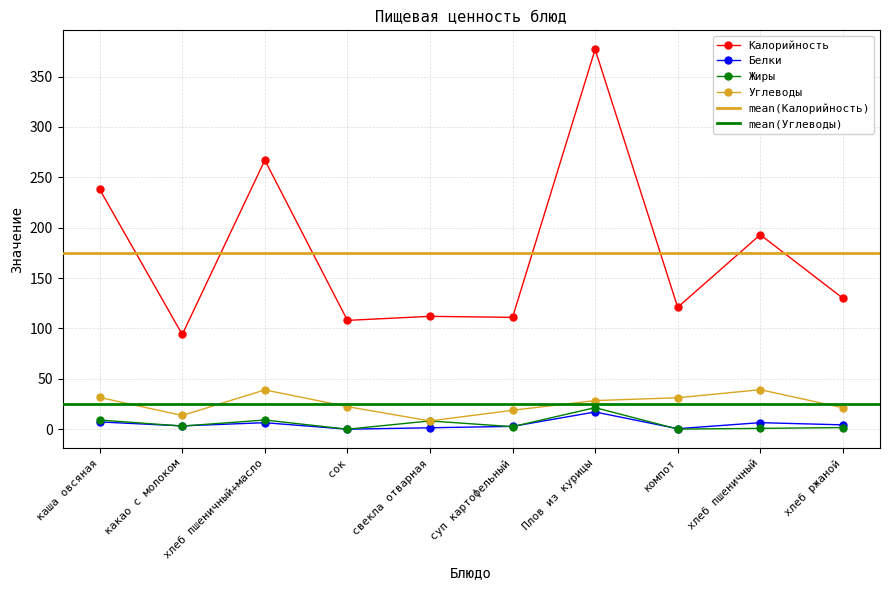

Reading right to left, extract all data points from this chart.

Калорийность: хлеб ржаной=130.0	хлеб пшеничный=193.0	компот=121.0	Плов из курицы=377.0	суп картофельный=111.0	свекла отварная=112.0	сок=108.0	хлеб пшеничный+масло=267.0	какао с молоком=94.0	каша овсяная=238.0
Белки: хлеб ржаной=4.3	хлеб пшеничный=6.5	компот=0.5	Плов из курицы=17.1	суп картофельный=2.8	свекла отварная=1.4	сок=0.0	хлеб пшеничный+масло=6.5	какао с молоком=3.3	каша овсяная=7.2
Жиры: хлеб ржаной=1.6	хлеб пшеничный=0.8	компот=0.1	Плов из курицы=21.4	суп картофельный=2.5	свекла отварная=8.2	сок=0.0	хлеб пшеничный+масло=9.1	какао с молоком=3.1	каша овсяная=9.1
Углеводы: хлеб ржаной=21.3	хлеб пшеничный=39.2	компот=31.2	Плов из курицы=28.4	суп картофельный=18.8	свекла отварная=8.2	сок=22.4	хлеб пшеничный+масло=39.0	какао с молоком=13.6	каша овсяная=31.5